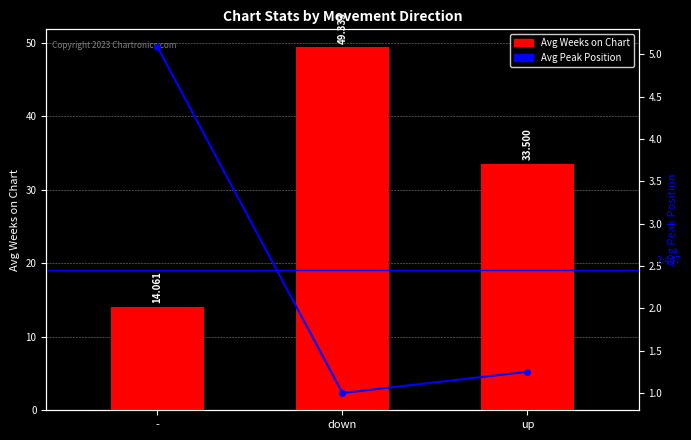

How many values in the Avg Weeks on Chart series are below 33?

1